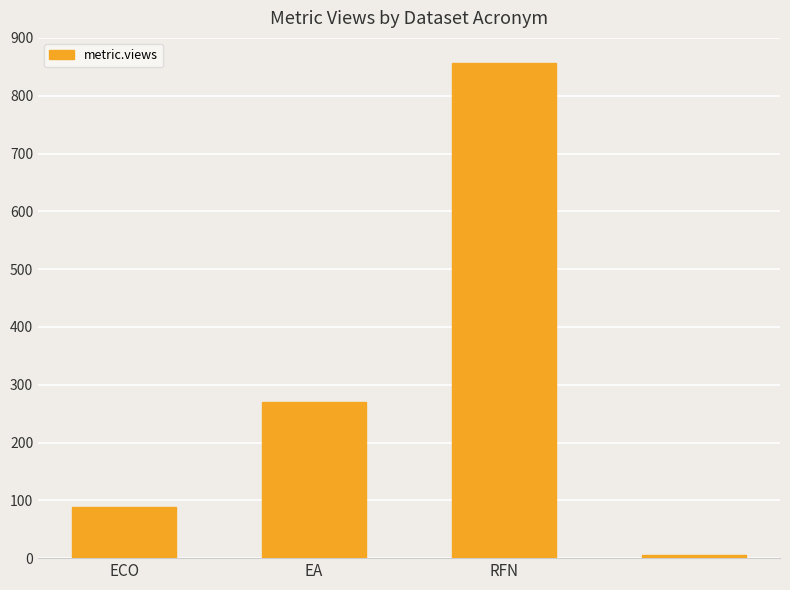

What is the maximum value shown in the chart?

857